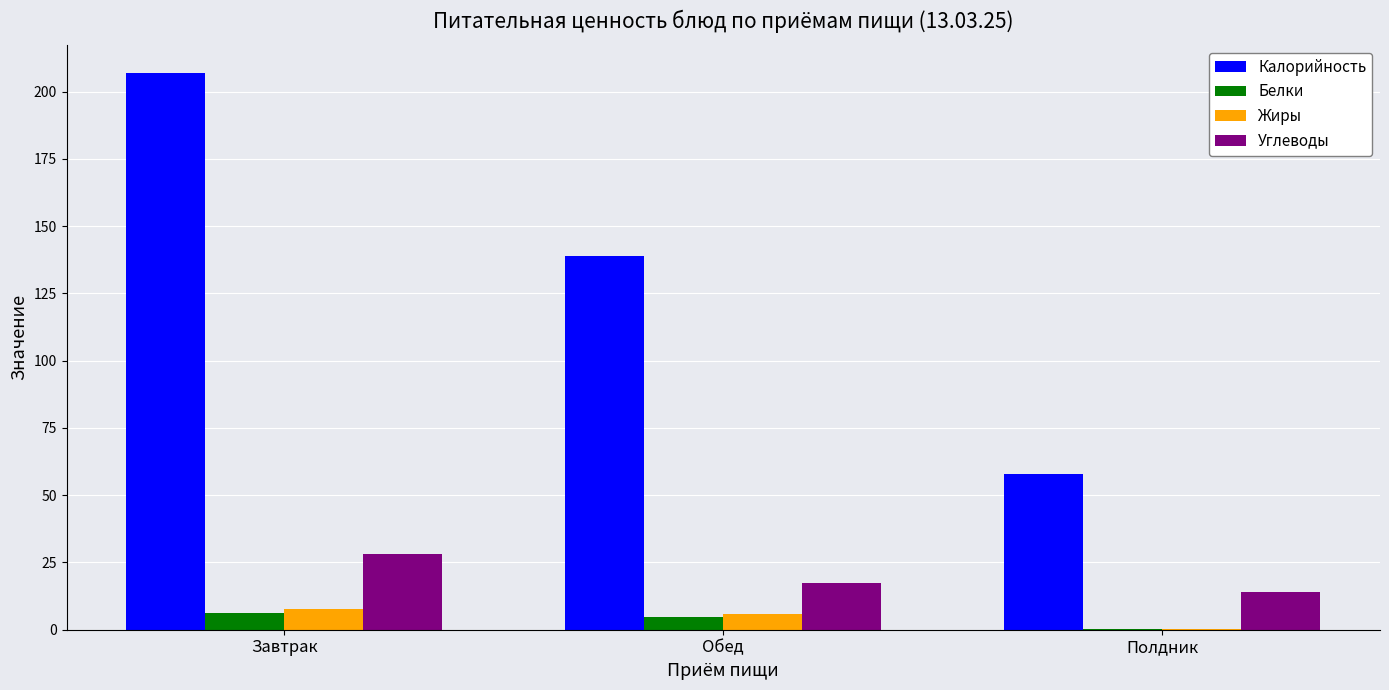

Are the bars horizontal?

No